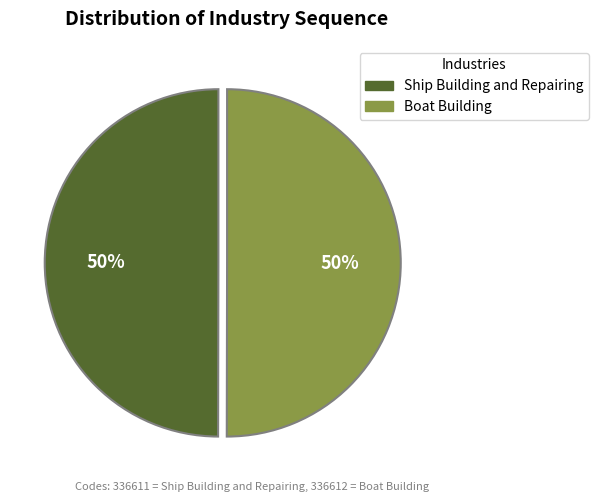

To the nearest percent, what is the average slice percentage?

50%